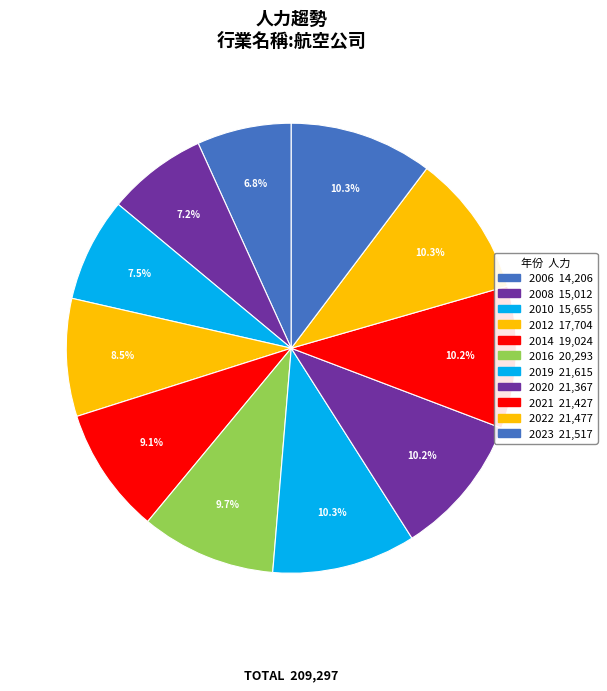

Which category has the smallest portion of the pie?

2006